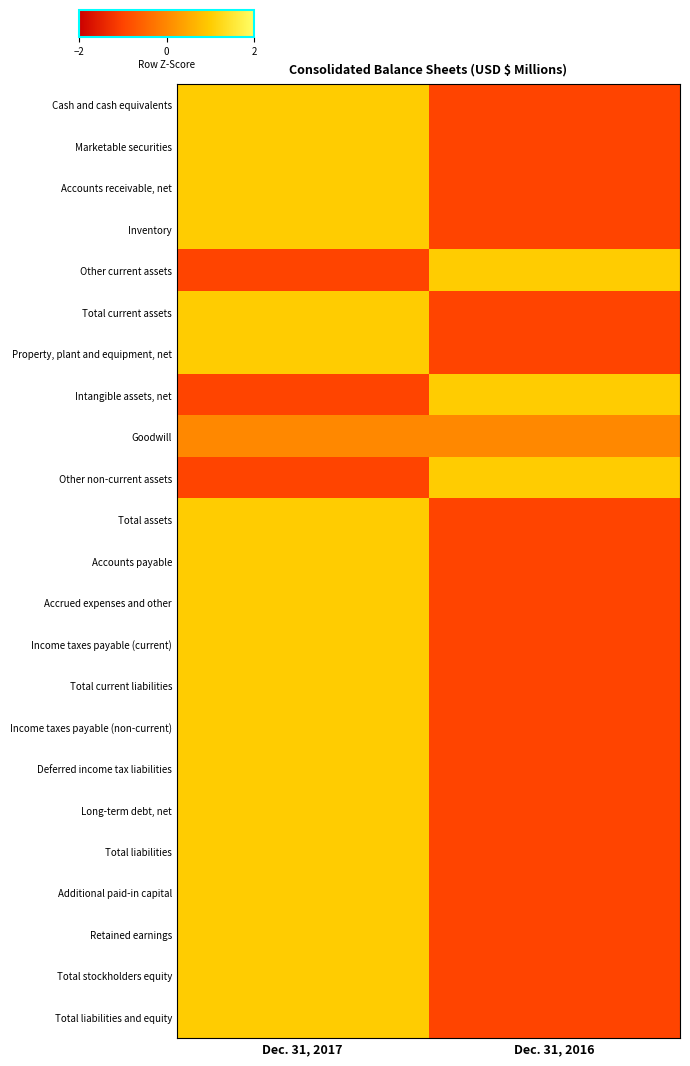

What is the difference between the highest and lowest values at Dec. 31, 2017?

2